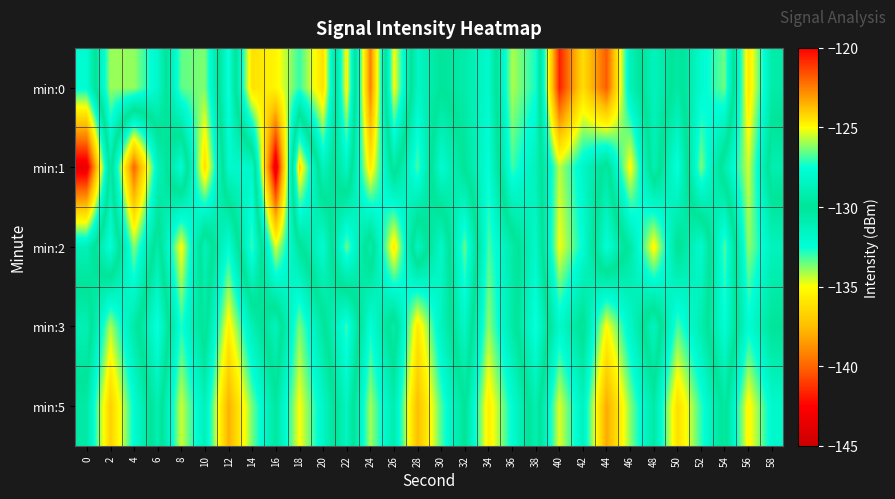

Reading left to right, extract all data points from this chart.

min:0: 0=-132.2	2=-126.0	4=-126.1	6=-128.1	8=-133.4	10=-133.7	12=-127.3	14=-136.1	16=-135.3	18=-133.0	20=-136.1	22=-124.7	24=-139.3	26=-125.0	28=-131.7	30=-130.0	32=-130.7	34=-132.1	36=-125.8	38=-127.3	40=-141.7	42=-136.3	44=-140.3	46=-131.3	48=-128.6	50=-130.5	52=-127.9	54=-126.4	56=-135.8	58=-130.7
min:1: 0=-143.5	2=-129.3	4=-140.0	6=-131.5	8=-127.7	10=-136.1	12=-128.0	14=-128.1	16=-143.9	18=-124.1	20=-131.5	22=-128.3	24=-135.7	26=-129.4	28=-133.2	30=-127.8	32=-130.1	34=-132.5	36=-126.9	38=-128.7	40=-134.3	42=-131.8	44=-129.6	46=-135.2	48=-128.9	50=-132.7	52=-126.3	54=-130.9	56=-134.5	58=-129.1
min:2: 0=-131.2	2=-127.5	4=-133.8	6=-129.3	8=-135.1	10=-128.7	12=-132.4	14=-126.9	16=-134.6	18=-130.2	20=-127.8	22=-133.5	24=-129.1	26=-135.7	28=-128.4	30=-131.9	32=-126.5	34=-133.2	36=-130.7	38=-128.1	40=-134.9	42=-132.3	44=-127.6	46=-130.5	48=-135.3	50=-129.8	52=-132.1	54=-126.7	56=-133.9	58=-131.4
min:3: 0=-128.9	2=-134.2	4=-130.6	6=-127.3	8=-132.8	10=-129.5	12=-135.4	14=-131.1	16=-128.6	18=-133.7	20=-130.3	22=-127.0	24=-132.5	26=-129.2	28=-135.8	30=-131.5	32=-128.2	34=-133.9	36=-130.6	38=-127.3	40=-132.0	42=-129.7	44=-135.1	46=-131.8	48=-128.5	50=-133.2	52=-130.9	54=-127.6	56=-132.3	58=-130.0
min:5: 0=-130.5	2=-136.8	4=-132.3	6=-129.0	8=-134.5	10=-131.2	12=-137.9	14=-133.6	16=-130.3	18=-135.0	20=-131.7	22=-128.4	24=-134.1	26=-130.8	28=-137.5	30=-133.2	32=-129.9	34=-135.6	36=-132.3	38=-129.0	40=-134.7	42=-131.4	44=-138.1	46=-133.8	48=-130.5	50=-136.2	52=-132.9	54=-129.6	56=-135.3	58=-132.0